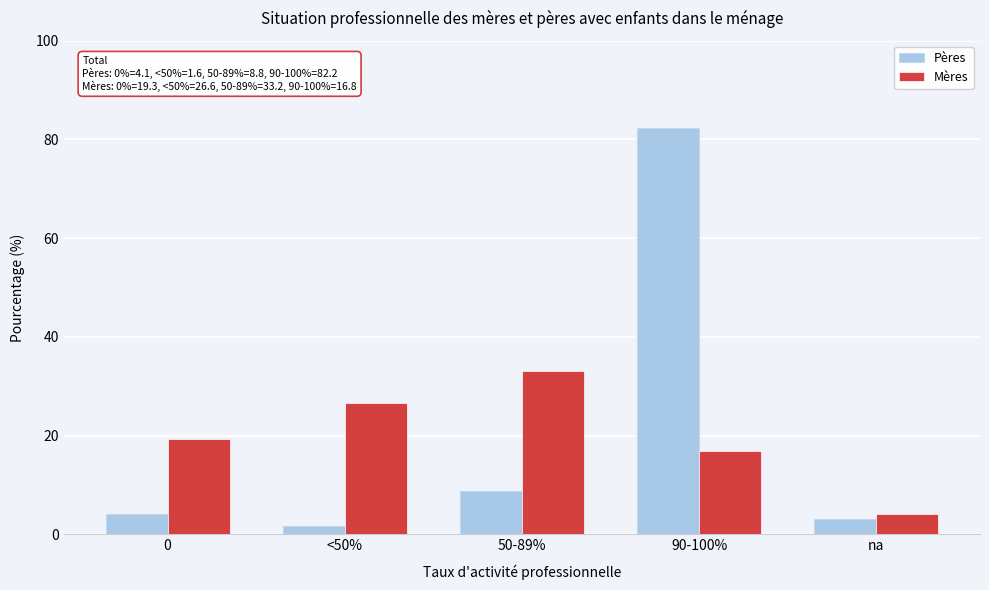

Reading left to right, transcribe all the data shown in this chart.

Pères: 0=4.1	<50%=1.6	50-89%=8.8	90-100%=82.2	na=3.2
Mères: 0=19.3	<50%=26.6	50-89%=33.2	90-100%=16.8	na=4.1